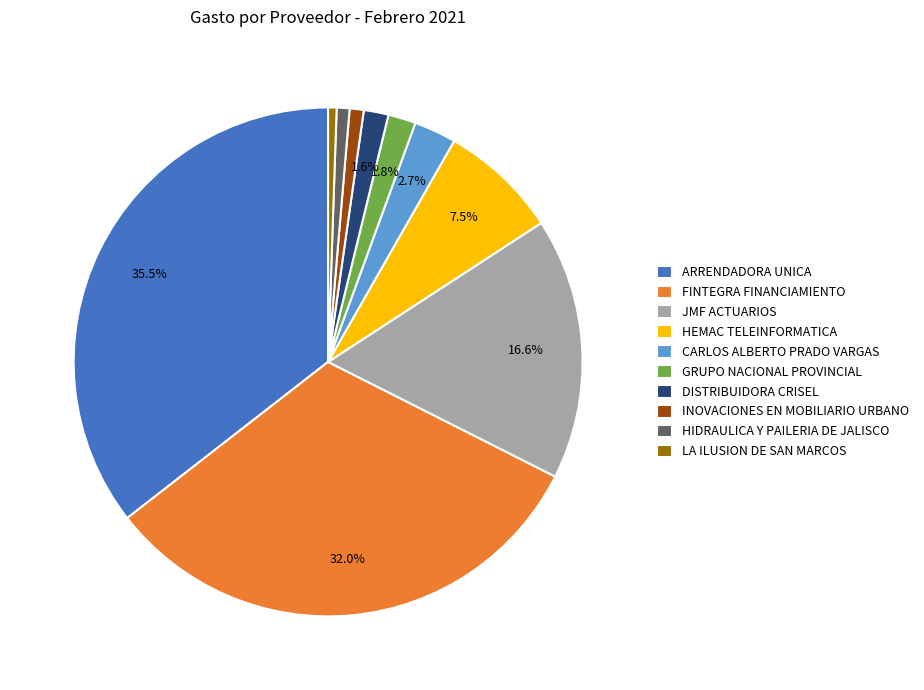

Which has a higher value, CARLOS ALBERTO PRADO VARGAS or HIDRAULICA Y PAILERIA DE JALISCO?

CARLOS ALBERTO PRADO VARGAS